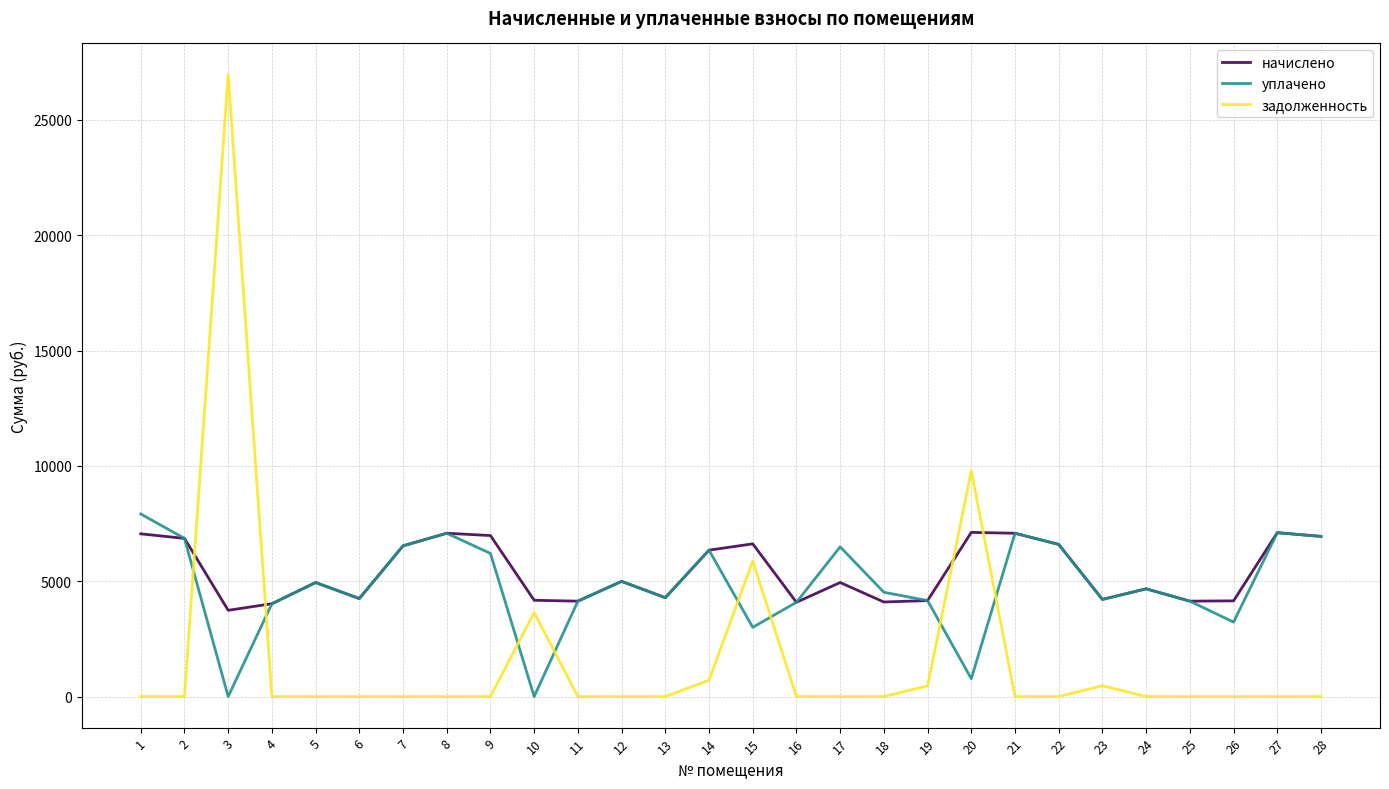

Rank the series by their maximum value, from highest to lowest.

задолженность, уплачено, начислено